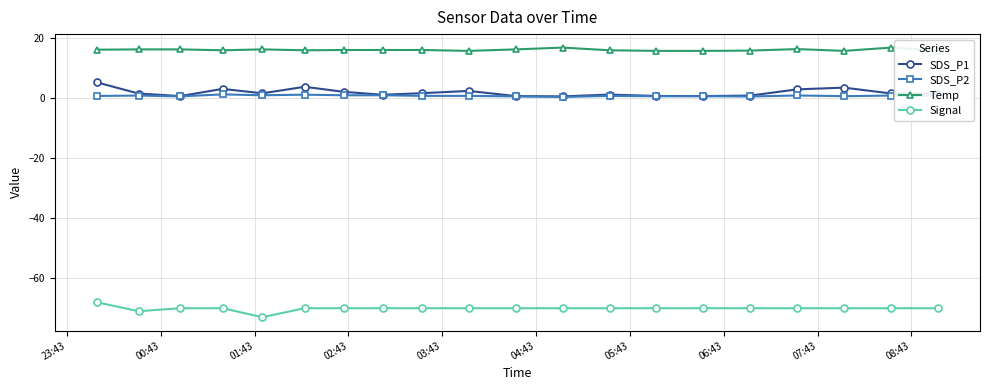

Which series has the largest total across all categories?

Temp